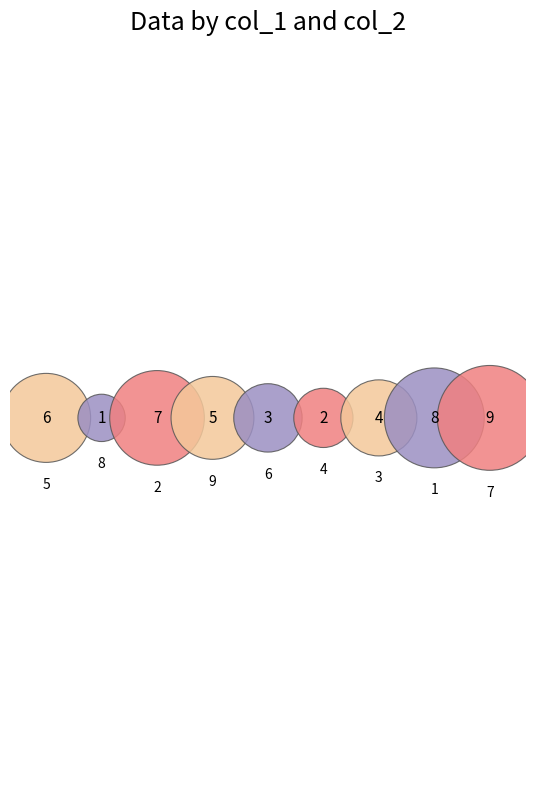

To the nearest percent, what percentage of the pie is 1?

18%